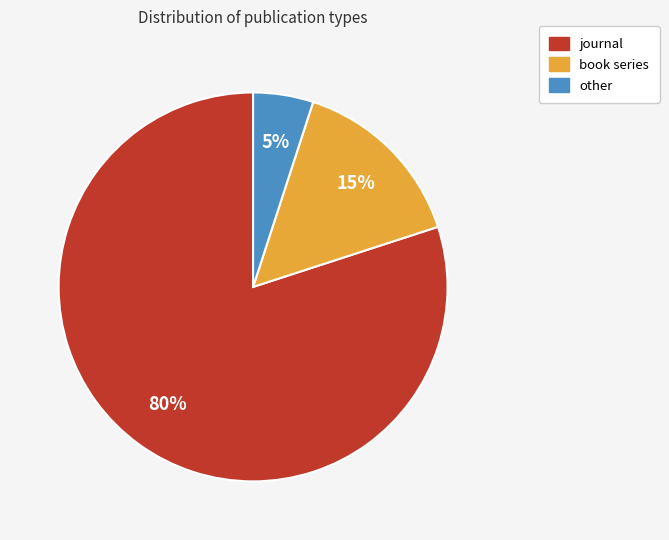

Is it true that book series is 24% of the pie?

False